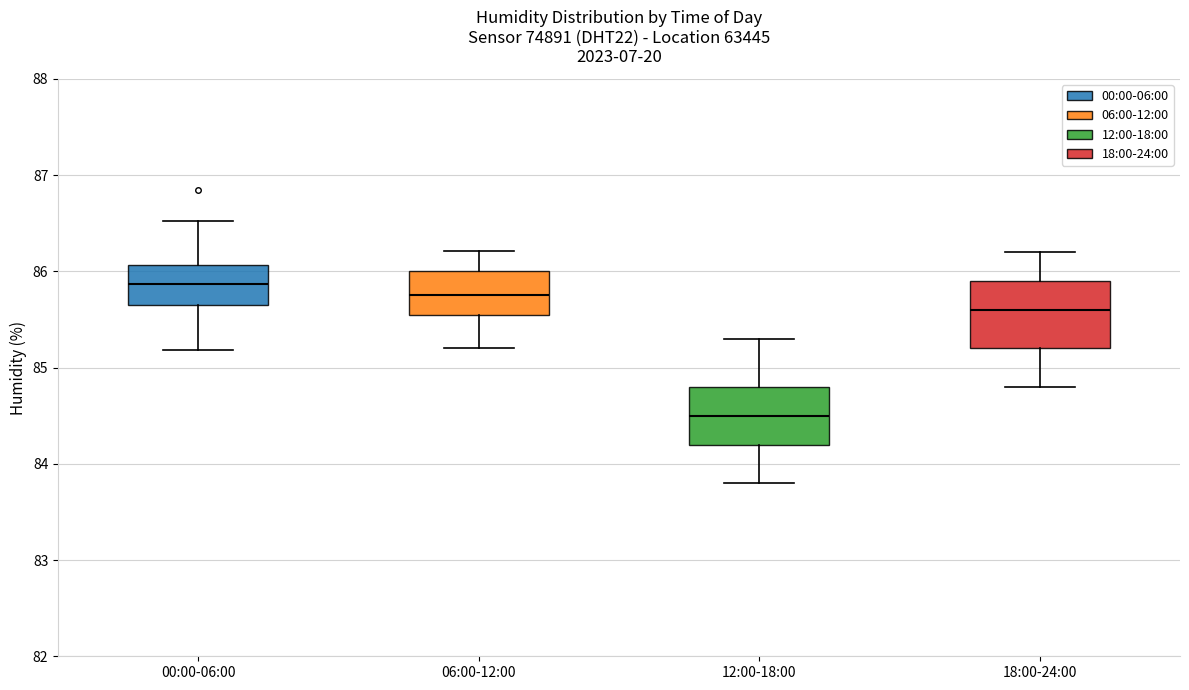

Reading left to right, transcribe this box plot: for each box, give where its median line is, the range the box spans, and where its two whiskers end, as read against the y-axis. The values are not printed on the chart, so give them approximately, as read against the axis.

00:00-06:00: median 85.9, box 85.7 to 86.1, whiskers 85.2 to 86.5
06:00-12:00: median 85.8, box 85.6 to 86.0, whiskers 85.2 to 86.2
12:00-18:00: median 84.5, box 84.2 to 84.8, whiskers 83.8 to 85.3
18:00-24:00: median 85.6, box 85.2 to 85.9, whiskers 84.8 to 86.2